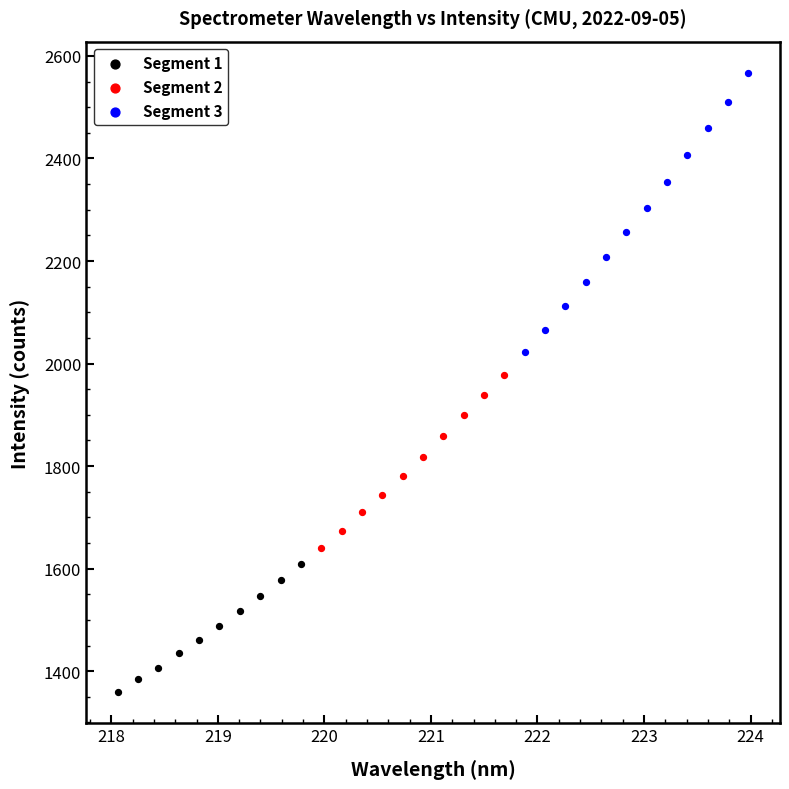

Which series contains the lowest Y value?

Segment 1